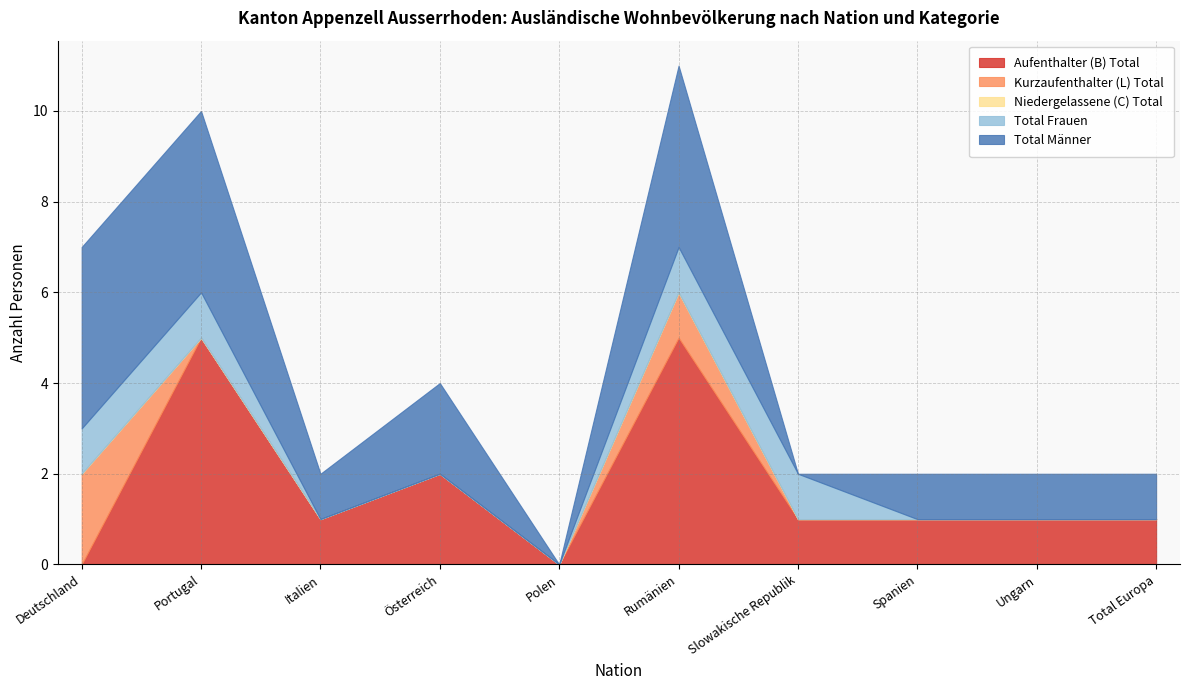

Does the chart have visible grid lines?

Yes